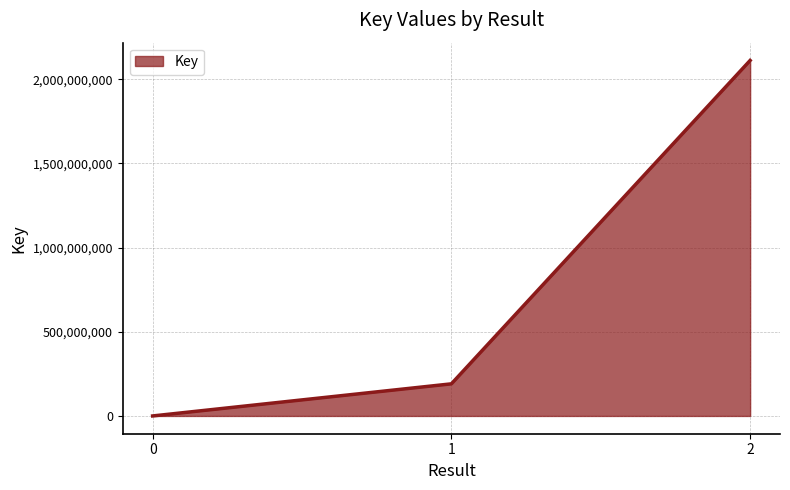

The value at 2 is 2111970000. True or false?

True